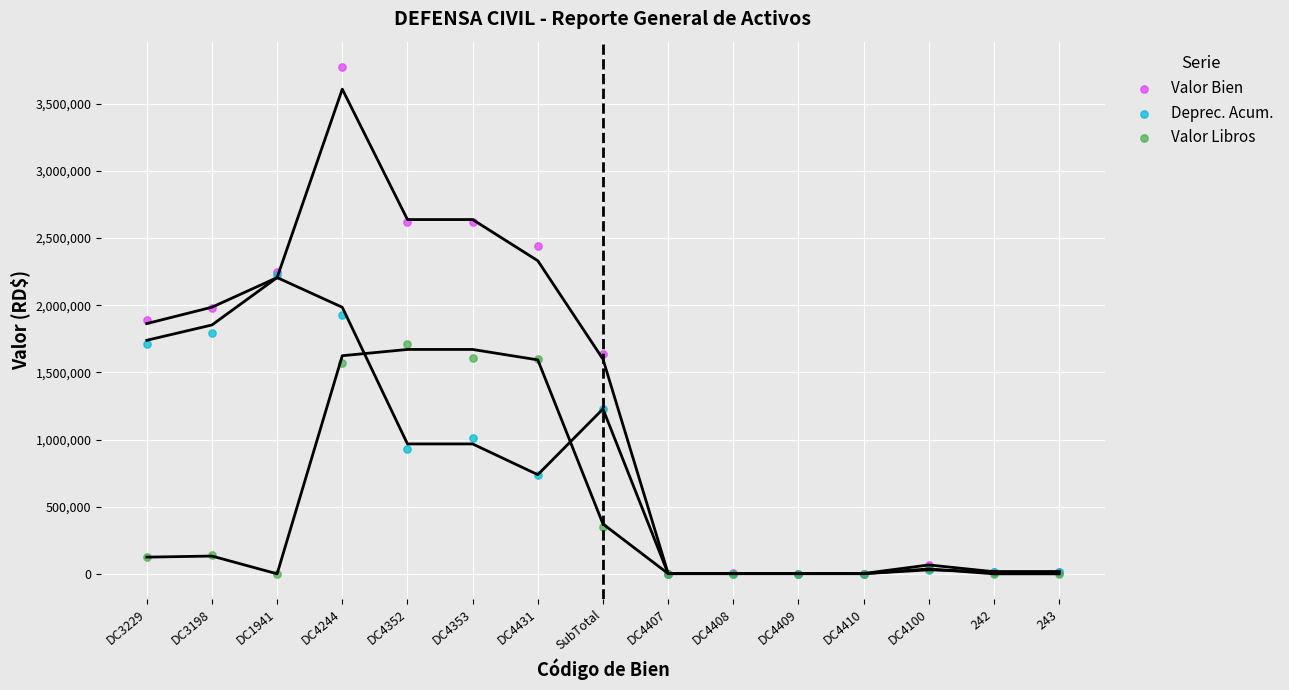

Which series contains the highest Y value?

Valor Bien